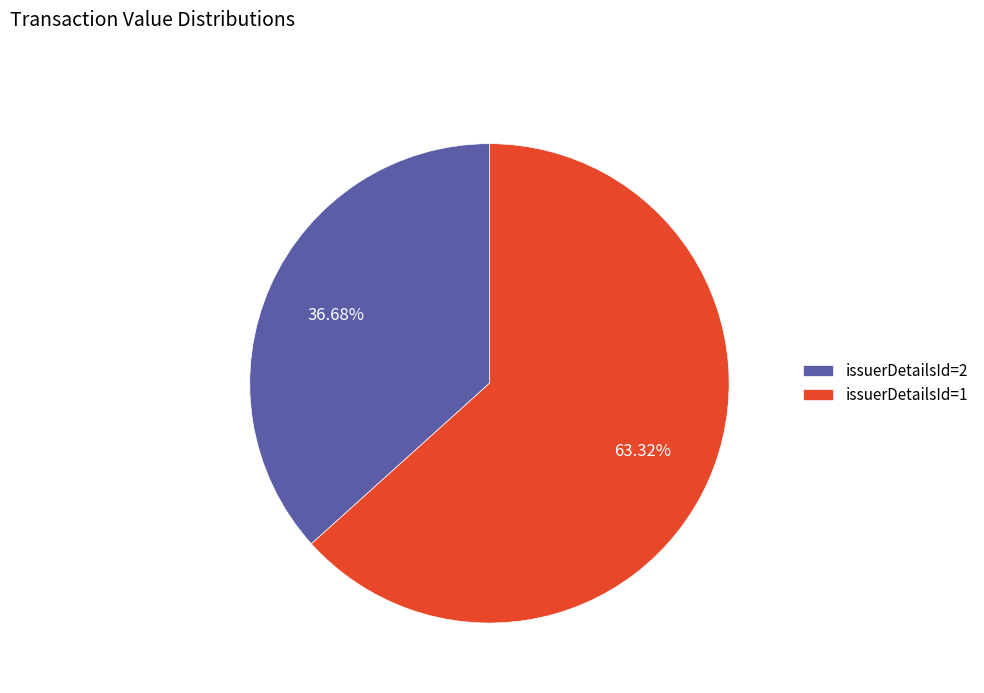

How many segments does this pie chart have?

2